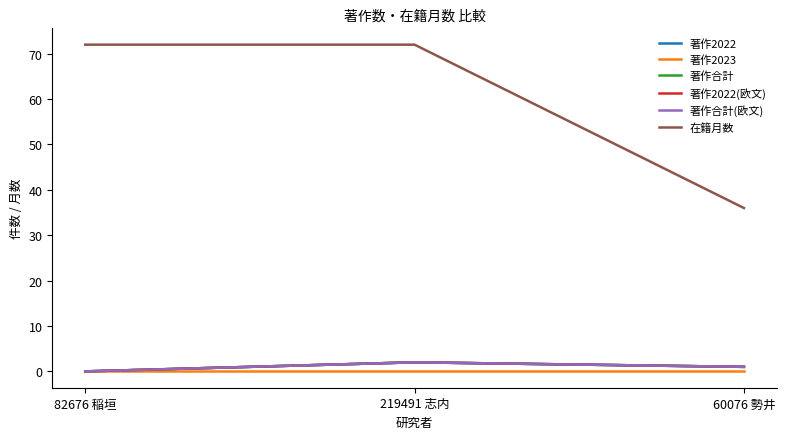

Is this an area chart (filled region under the line)?

No